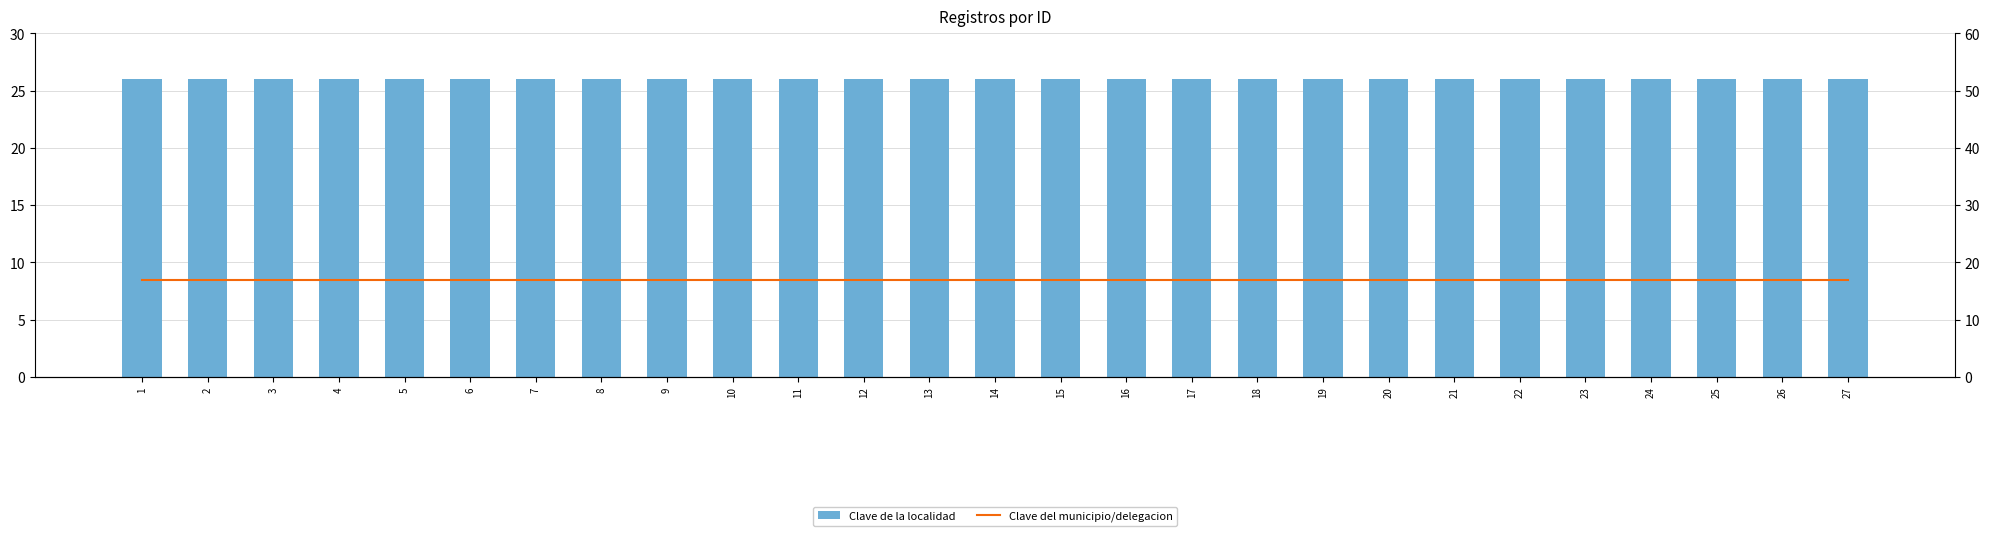

Reading left to right, list all the values displayed in this chart.

Clave de la localidad: 26	26	26	26	26	26	26	26	26	26	26	26	26	26	26	26	26	26	26	26	26	26	26	26	26	26	26
Clave del municipio/delegacion: 17	17	17	17	17	17	17	17	17	17	17	17	17	17	17	17	17	17	17	17	17	17	17	17	17	17	17